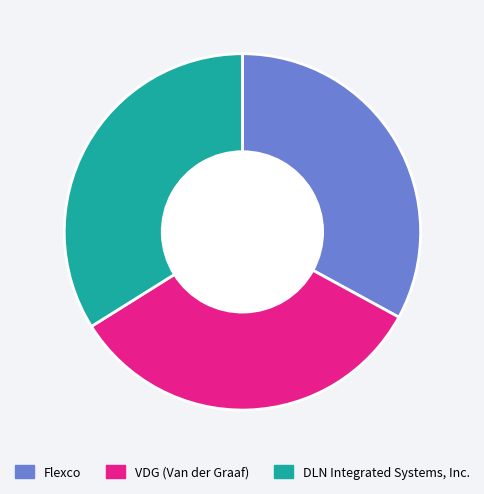

Between VDG (Van der Graaf) and DLN Integrated Systems, Inc., which is larger?

DLN Integrated Systems, Inc.